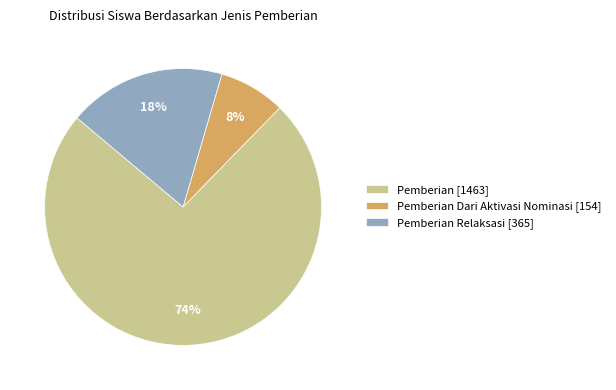

To the nearest percent, what is the difference between the largest and smallest slice percentages?

66%